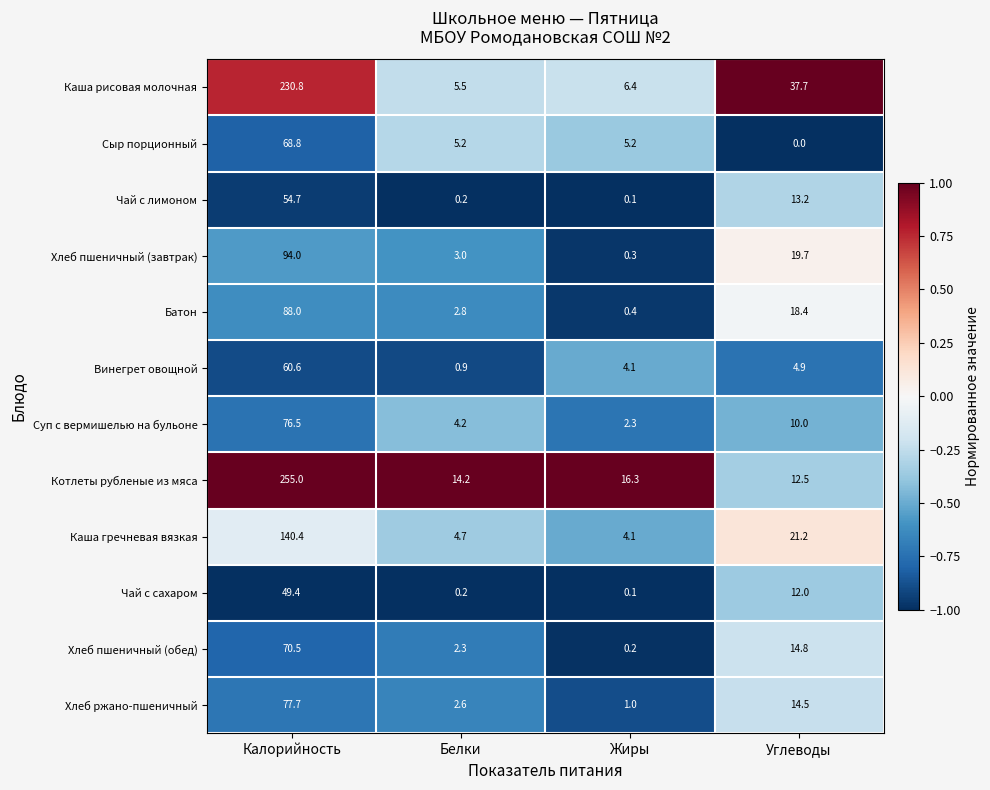

Rank the series by their maximum value, from lowest to highest.

Чай с сахаром, Чай с лимоном, Винегрет овощной, Сыр порционный, Хлеб пшеничный (обед), Суп с вермишелью на бульоне, Хлеб ржано-пшеничный, Батон, Хлеб пшеничный (завтрак), Каша гречневая вязкая, Каша рисовая молочная, Котлеты рубленые из мяса